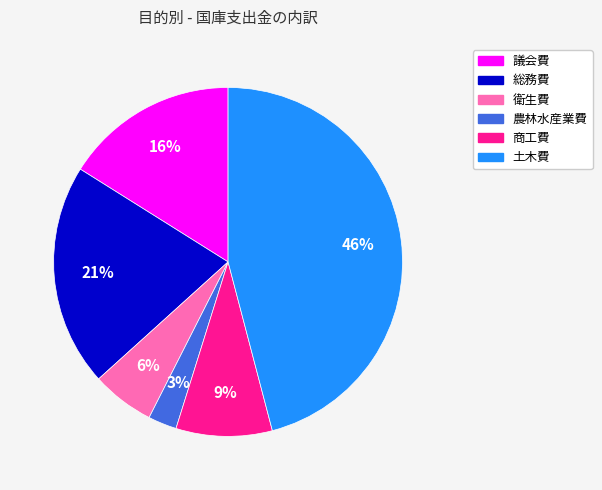

Which category has the biggest portion of the pie?

土木費